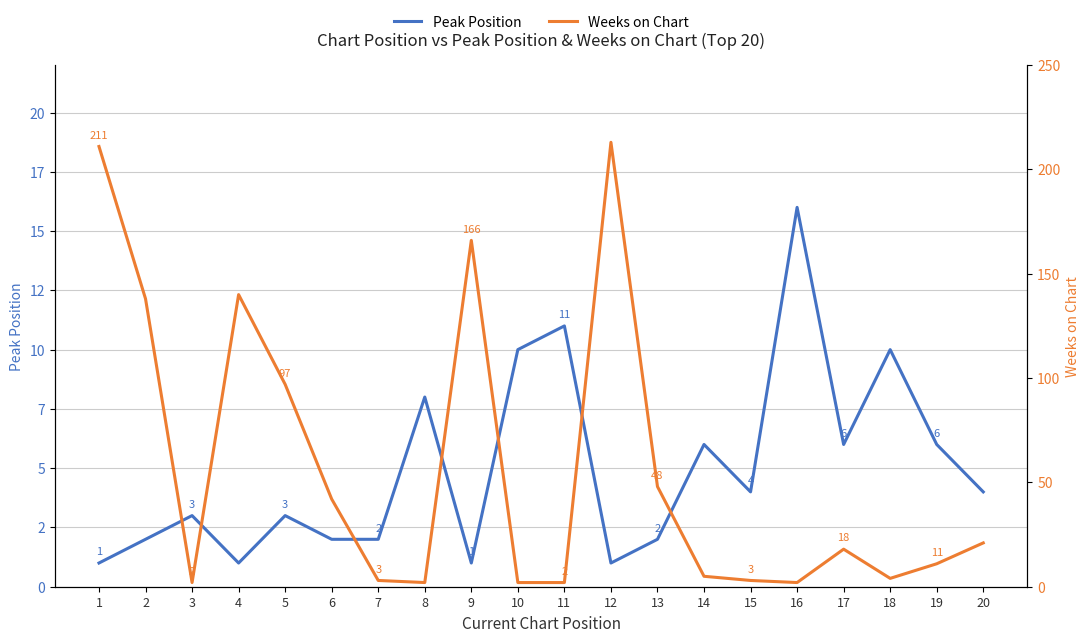

Between which two adjacent categories do Peak Position and Weeks on Chart first intersect?

2 and 3